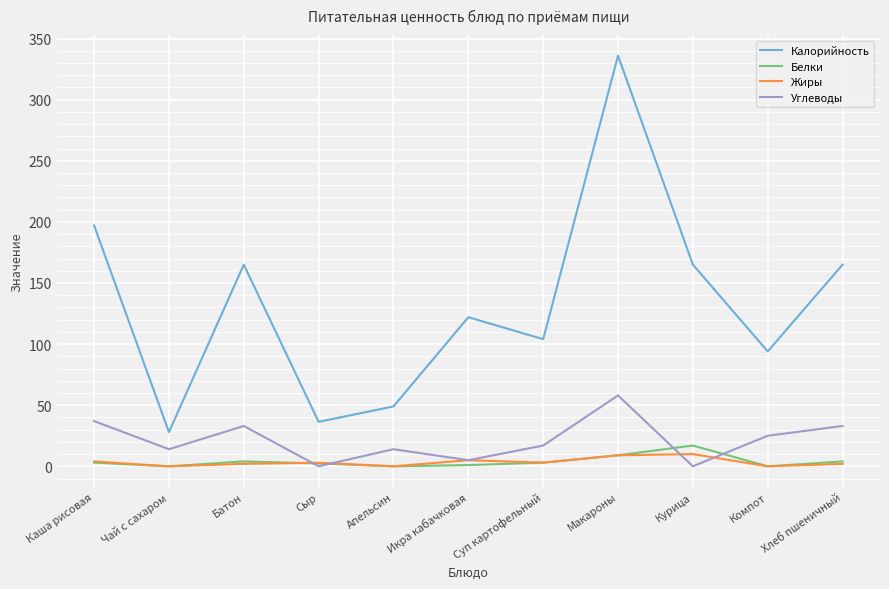

What position from the right is Батон?

9